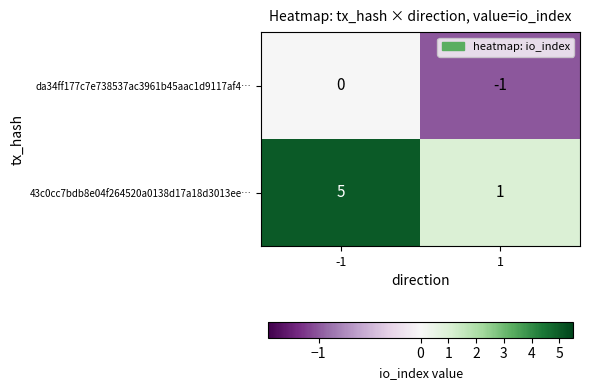

What is the minimum value shown in the chart?

-1